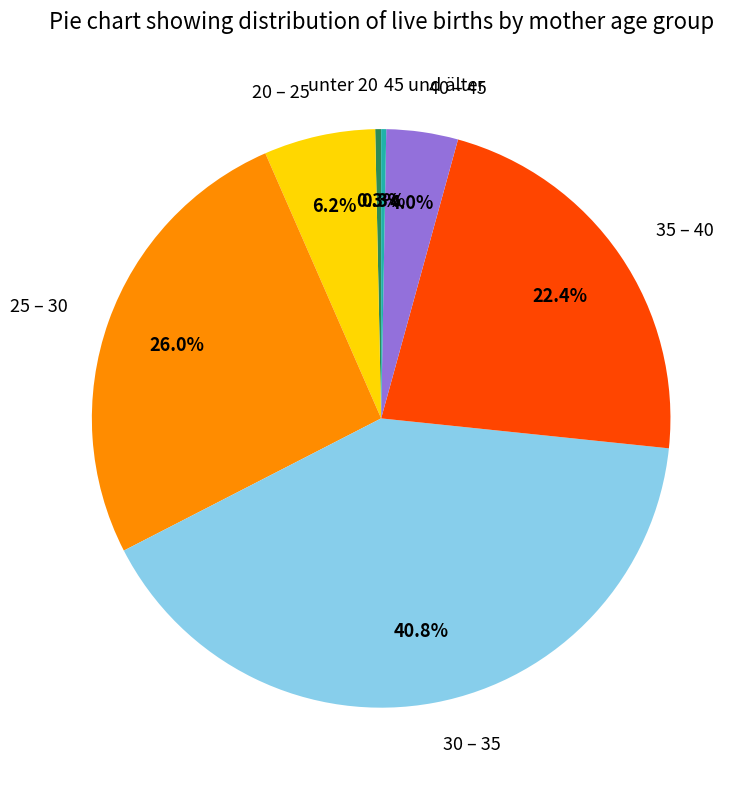

The 25 – 30 slice represents 32% of the pie. True or false?

False